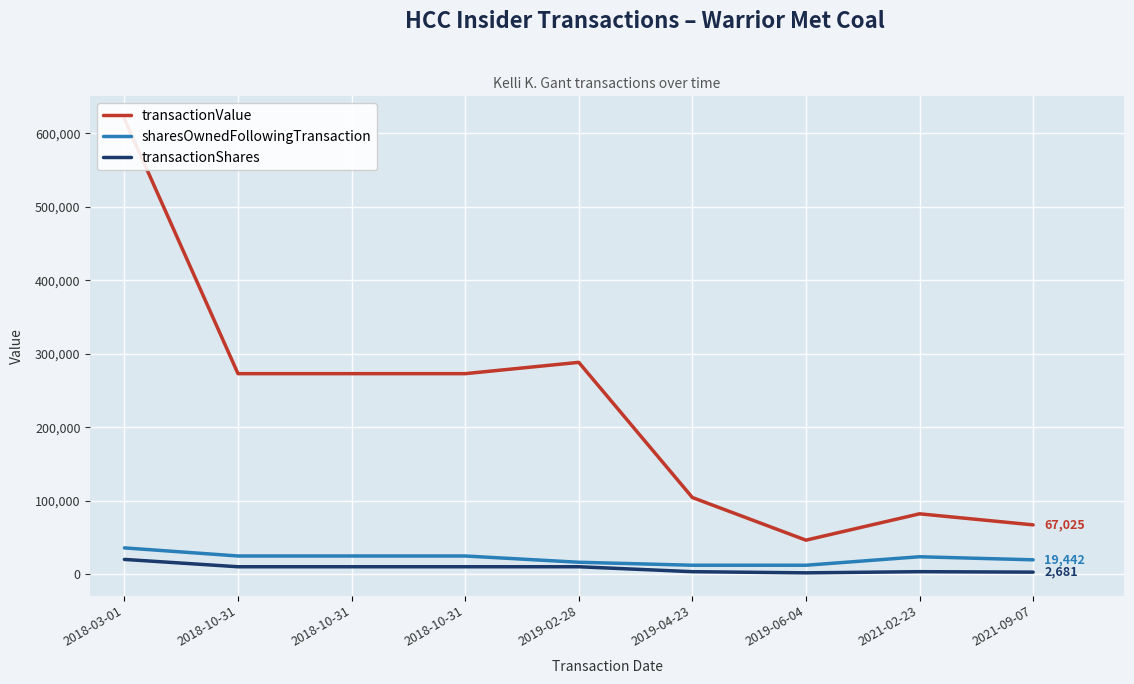

List the labels in order of transactionValue value, smallest first.

2019-06-04, 2021-09-07, 2021-02-23, 2019-04-23, 2018-10-31, 2018-10-31, 2018-10-31, 2019-02-28, 2018-03-01